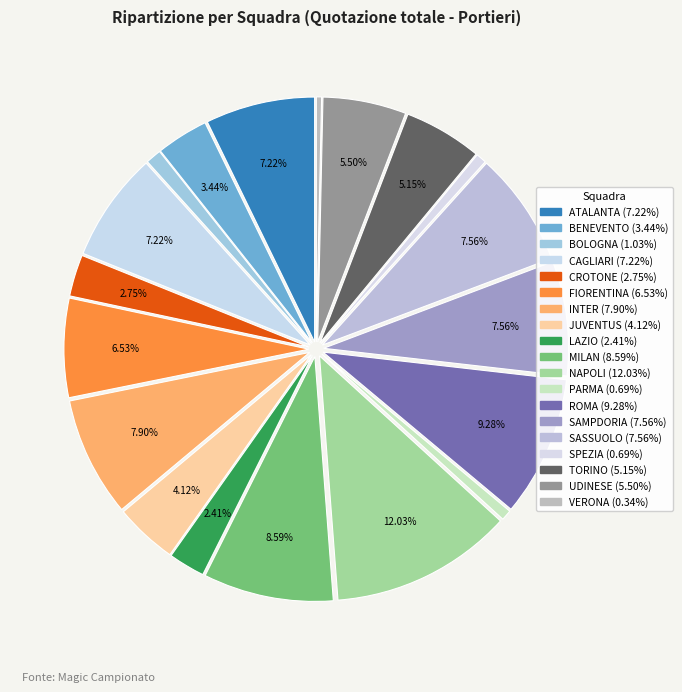

Count the number of slices in the pie.

19